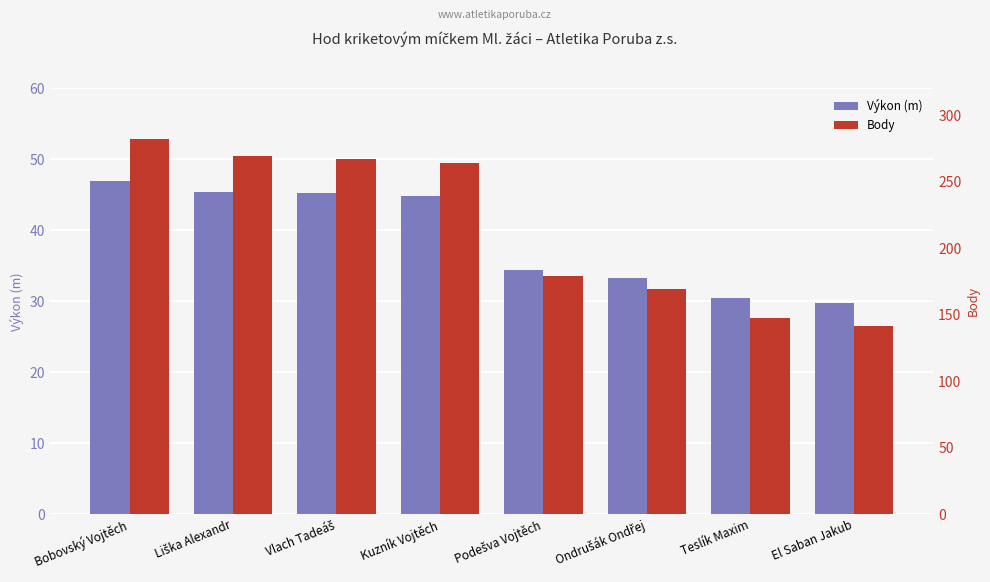

Reading left to right, extract all data points from this chart.

Výkon (m): 46.9	45.4	45.2	44.8	34.4	33.2	30.5	29.7
Body: 282.0	269.0	267.0	264.0	179.0	169.0	147.0	141.0